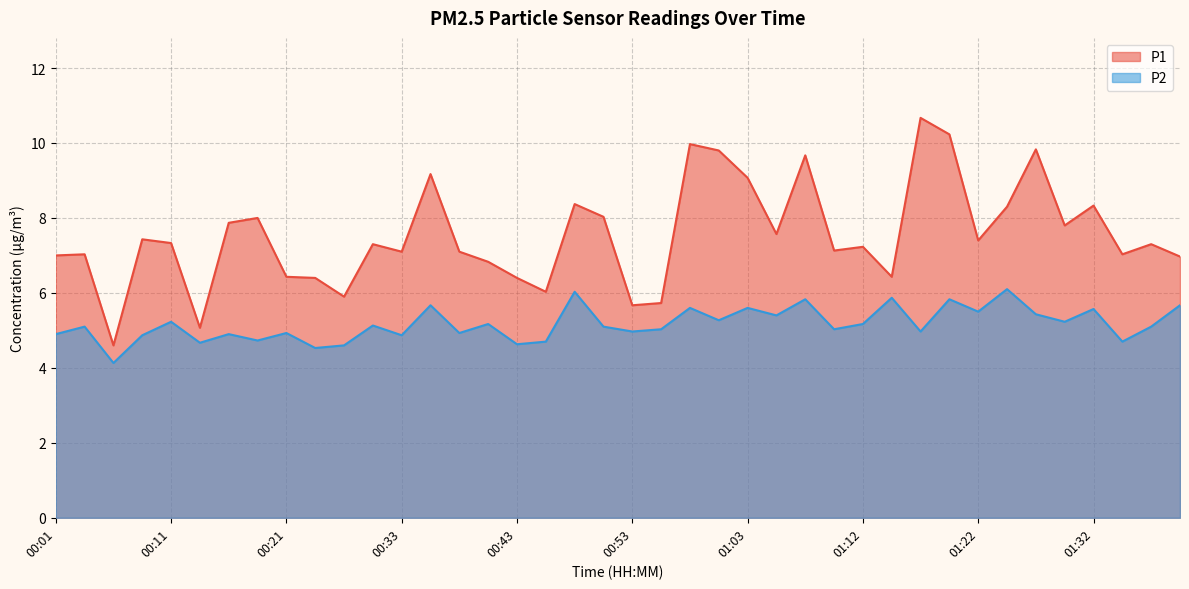

What is the difference between the maximum and minimum values in the P1 series?

6.1